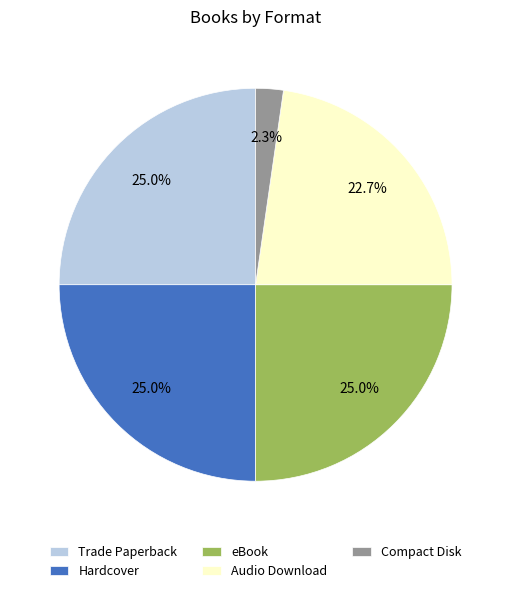

How many slices are in this pie chart?

5